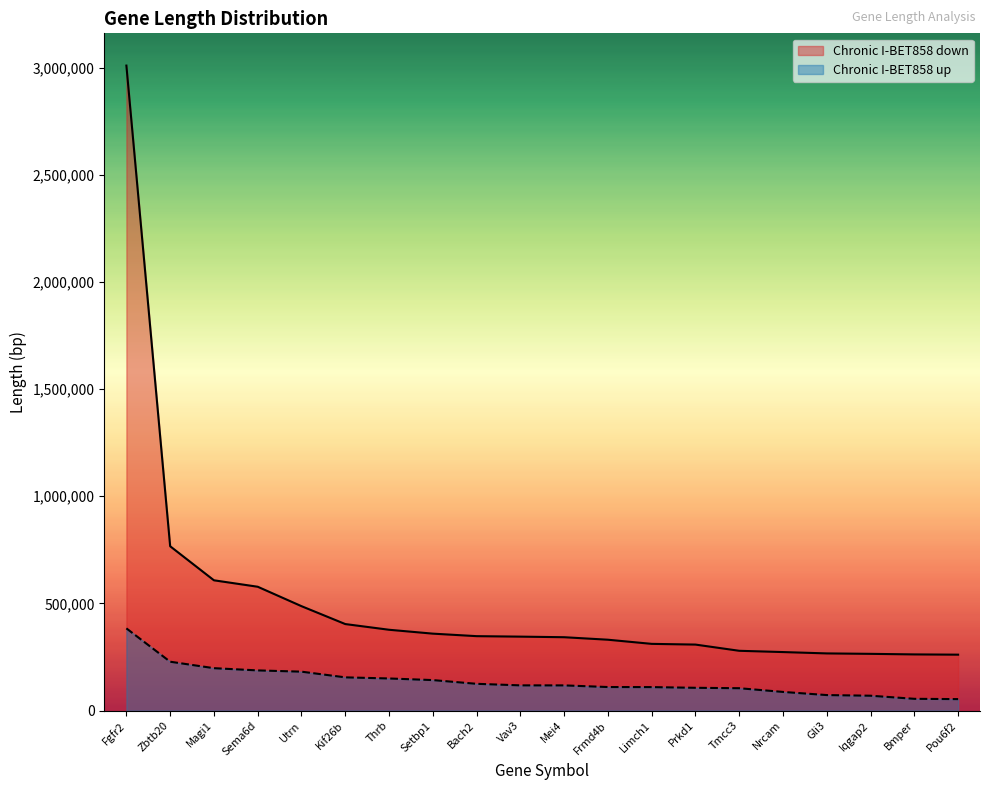

True or false: Chronic I-BET858 up has a value of 34388 at Pou6f2.

False